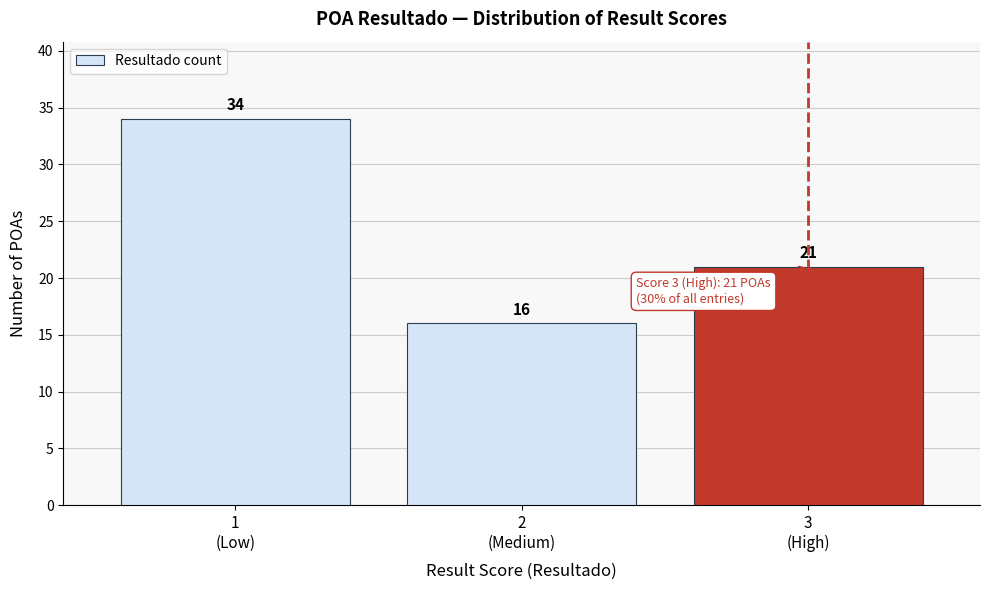

Reading left to right, list all the values displayed in this chart.

34	16	21